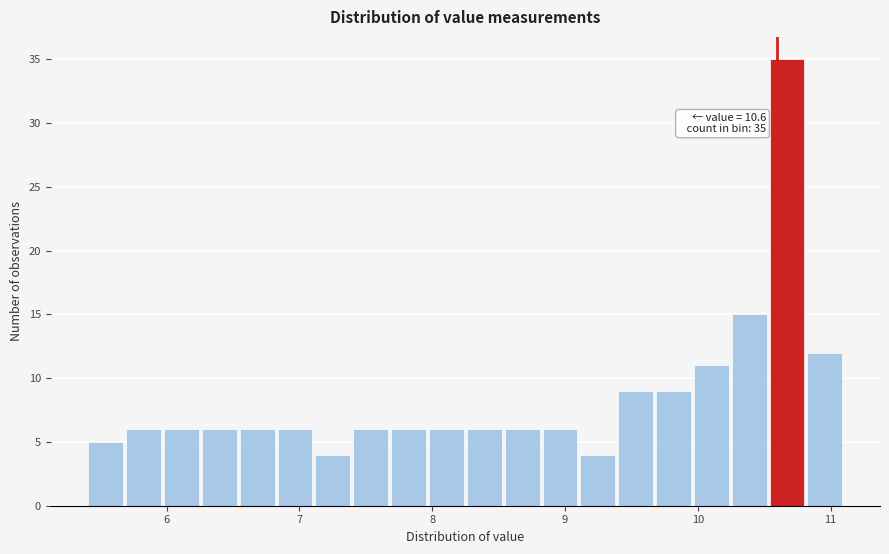

Around what value on the x-axis is the tallest bar? Give the approximate position of its centre, as read against the axis.

10.7